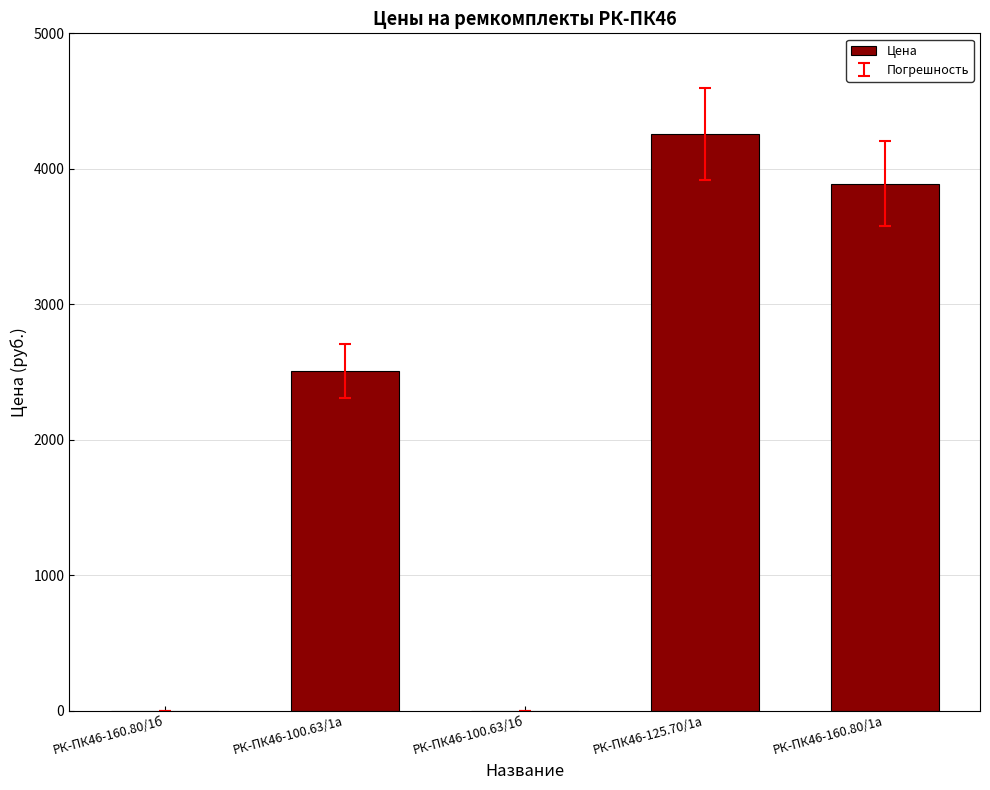

Is it true that the value at РК-ПК46-100.63/1а is 3622.7?

False